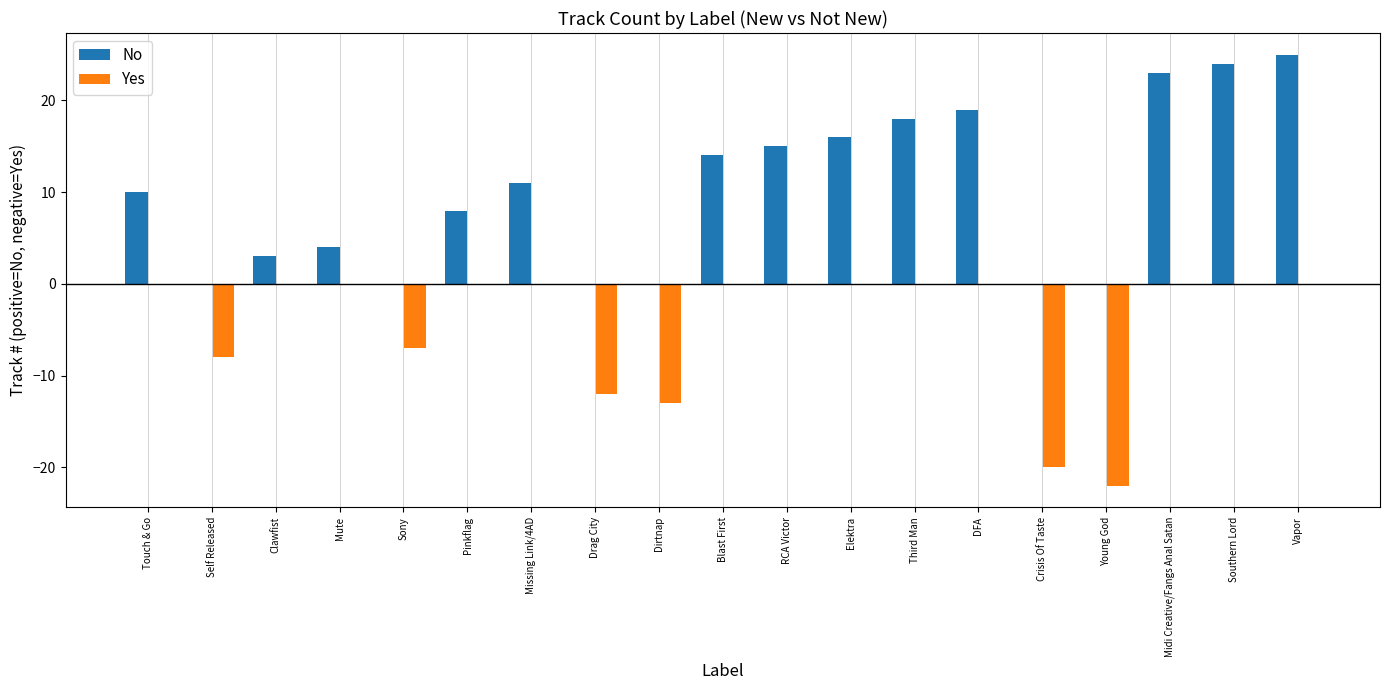

What is the total value across all series at Touch & Go?

10